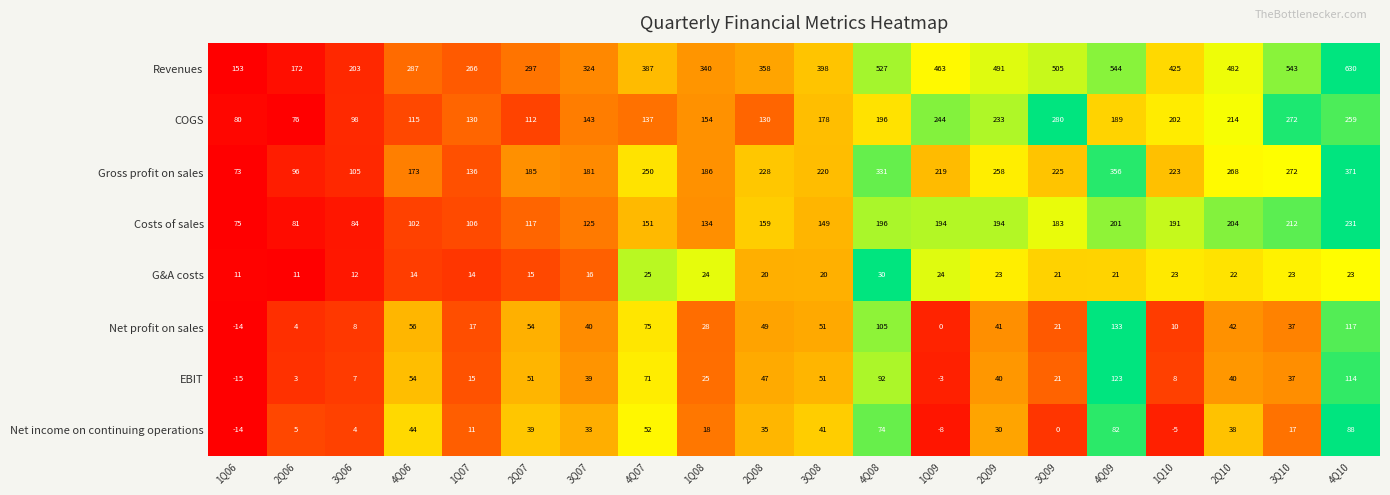

Which label corresponds to the smallest value in the chart?

1Q06